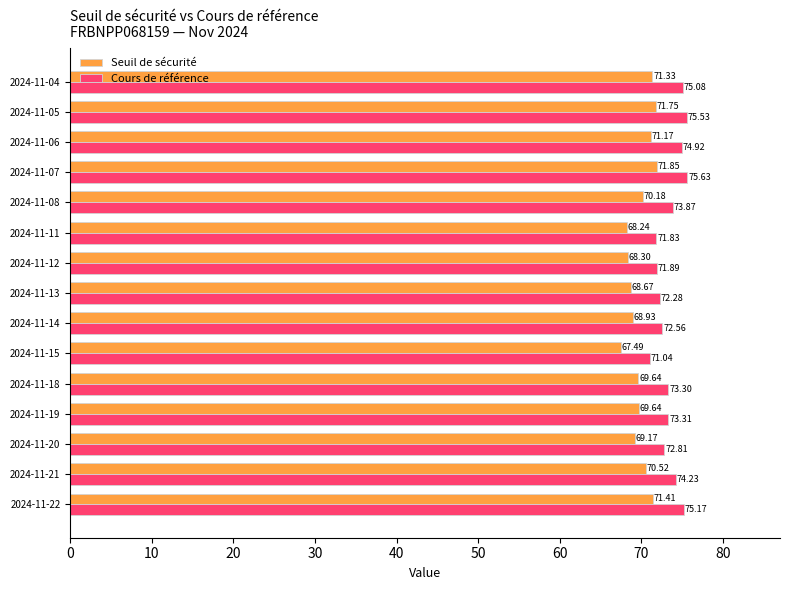

What is the total value across all series at 2024-11-04?

146.4